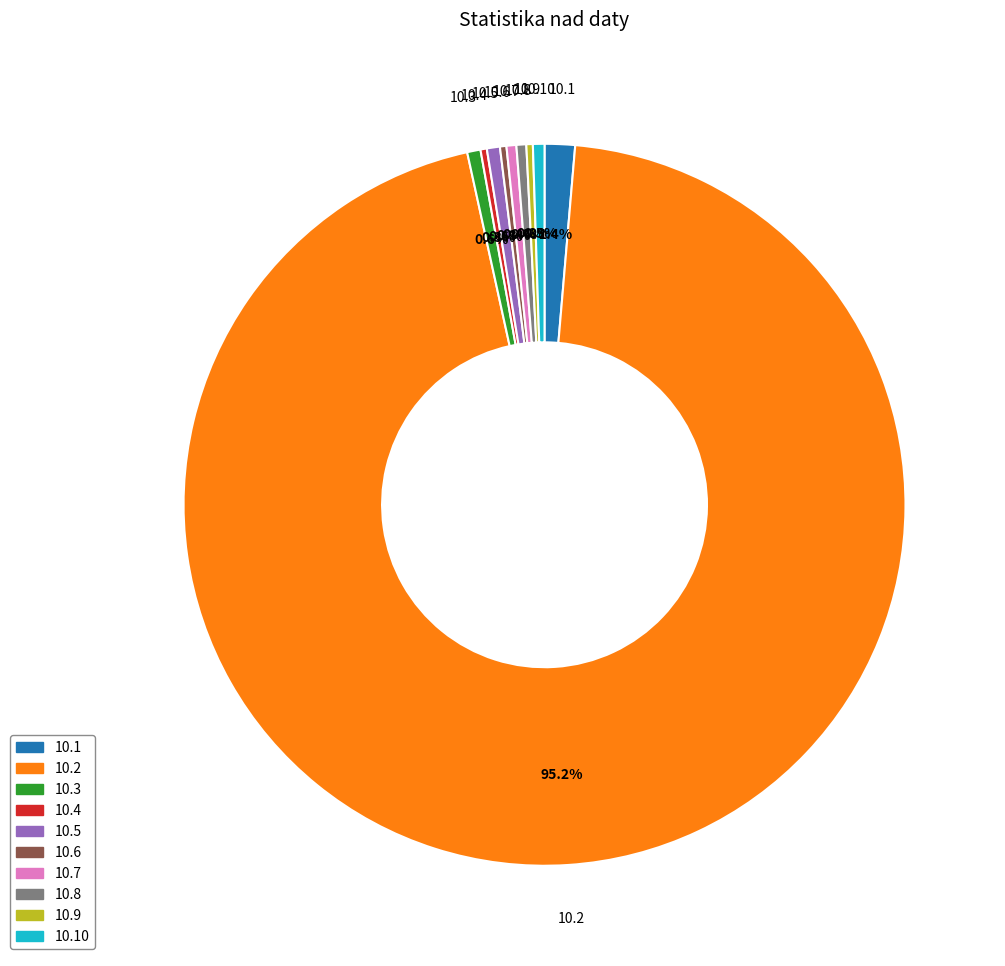

Is the sum of 10.3 and 10.4 greater than half?

No